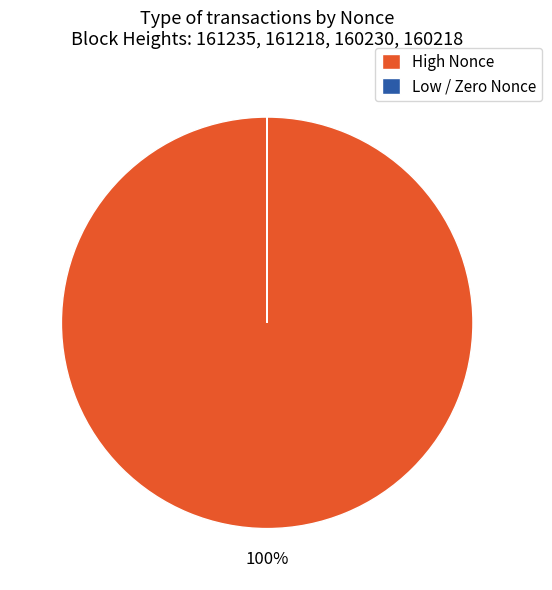

Which slice represents more than half of the pie?

High Nonce